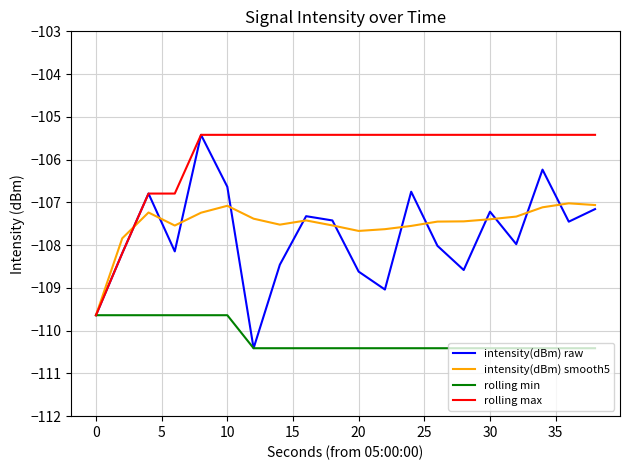

Which series has the widest spread of values?

intensity(dBm) raw